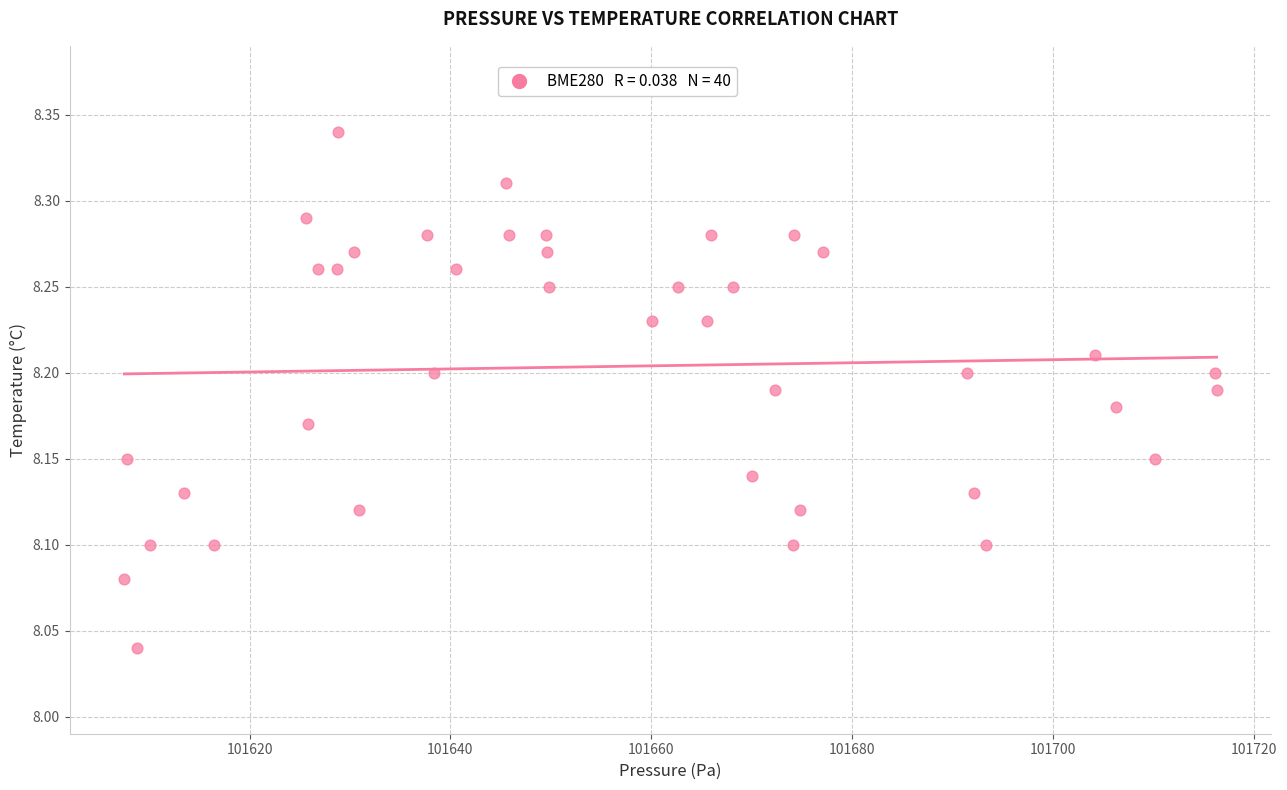

What is the range of X values (max minus min)?

108.8